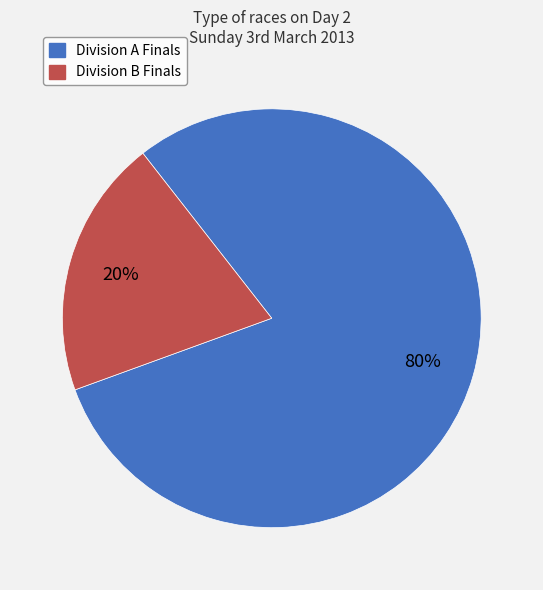

Approximately how many times larger is the value at Division A Finals compared to Division B Finals?

4.0